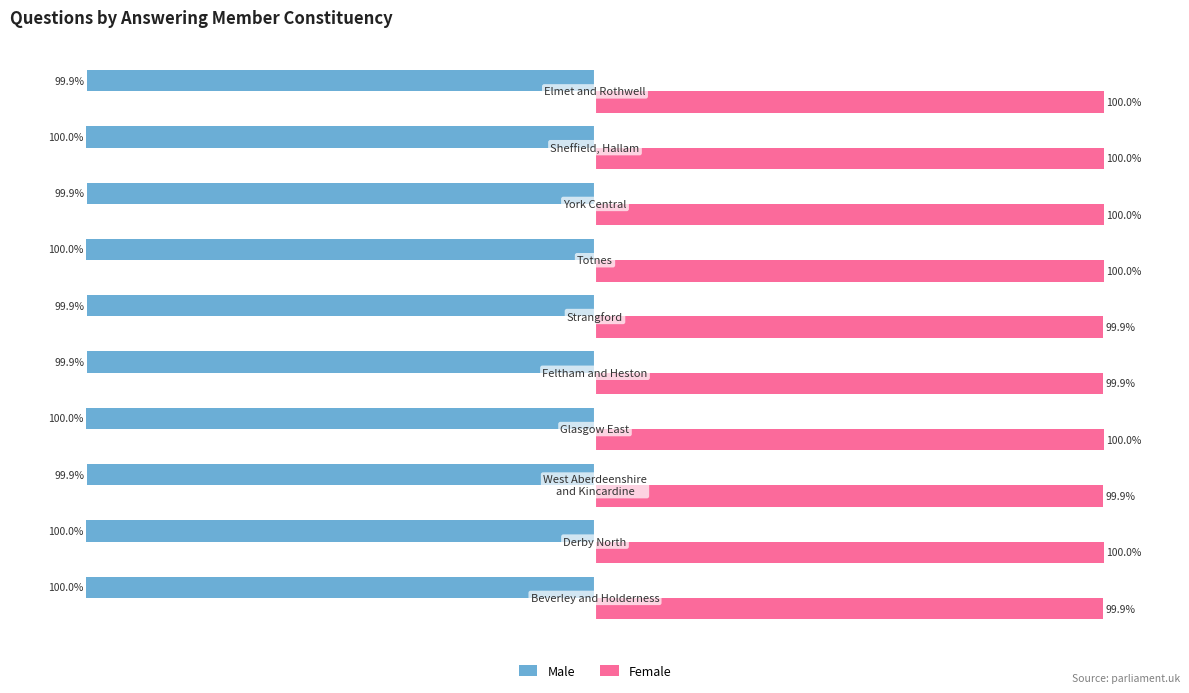

Rank the series by their maximum value, from highest to lowest.

Female, Male